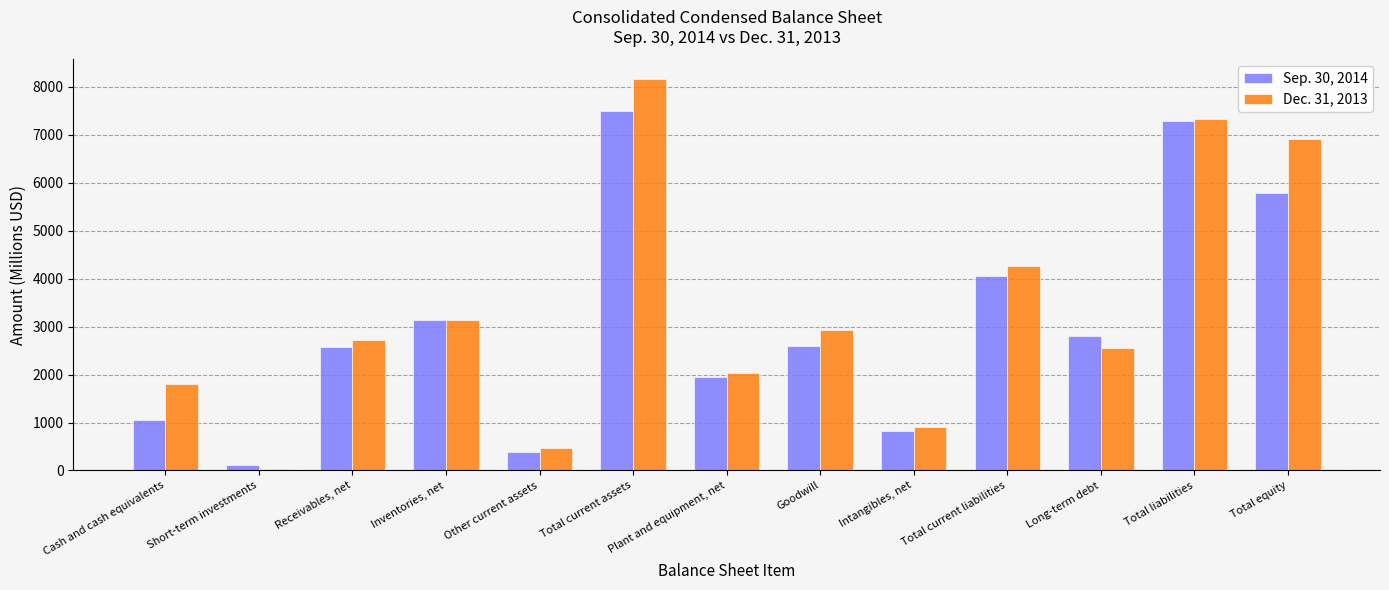

At which label is Sep. 30, 2014 closest to 3805?

Total current liabilities